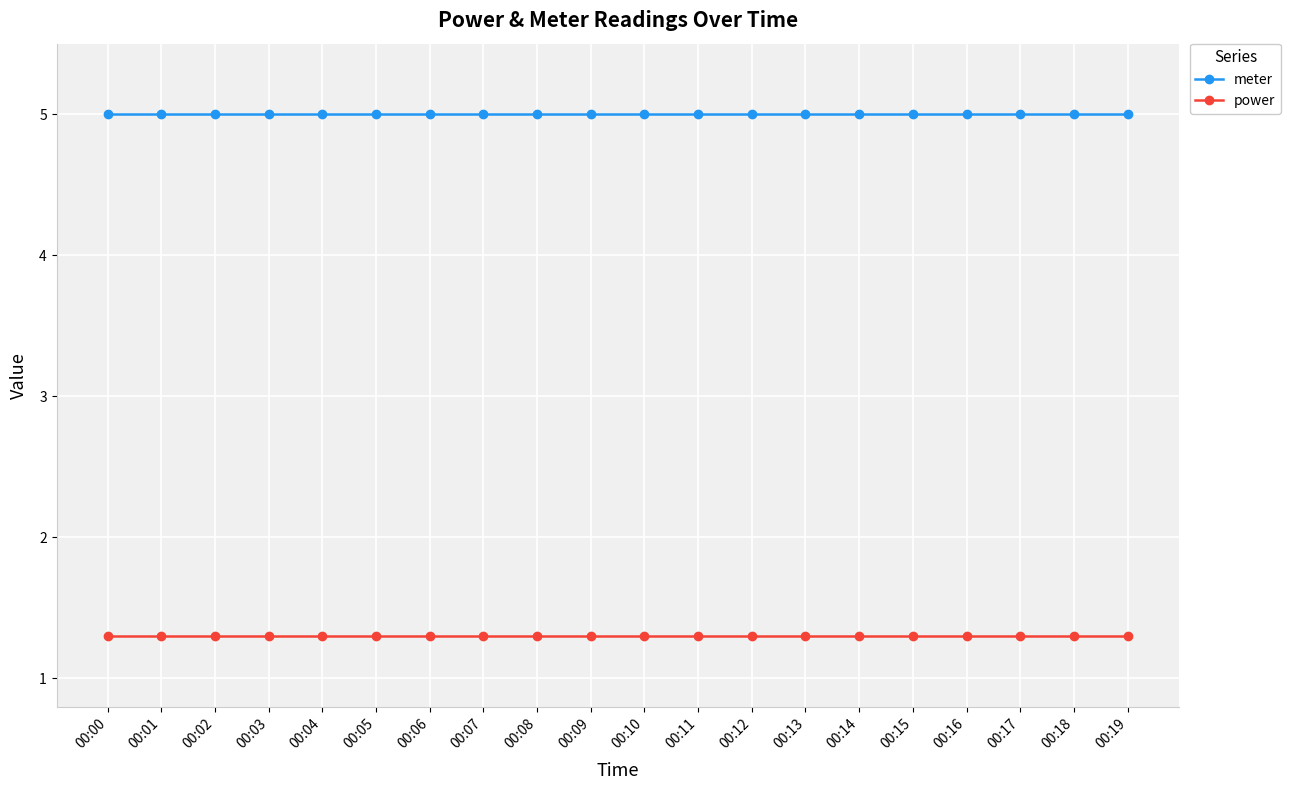

Does the chart have visible grid lines?

Yes